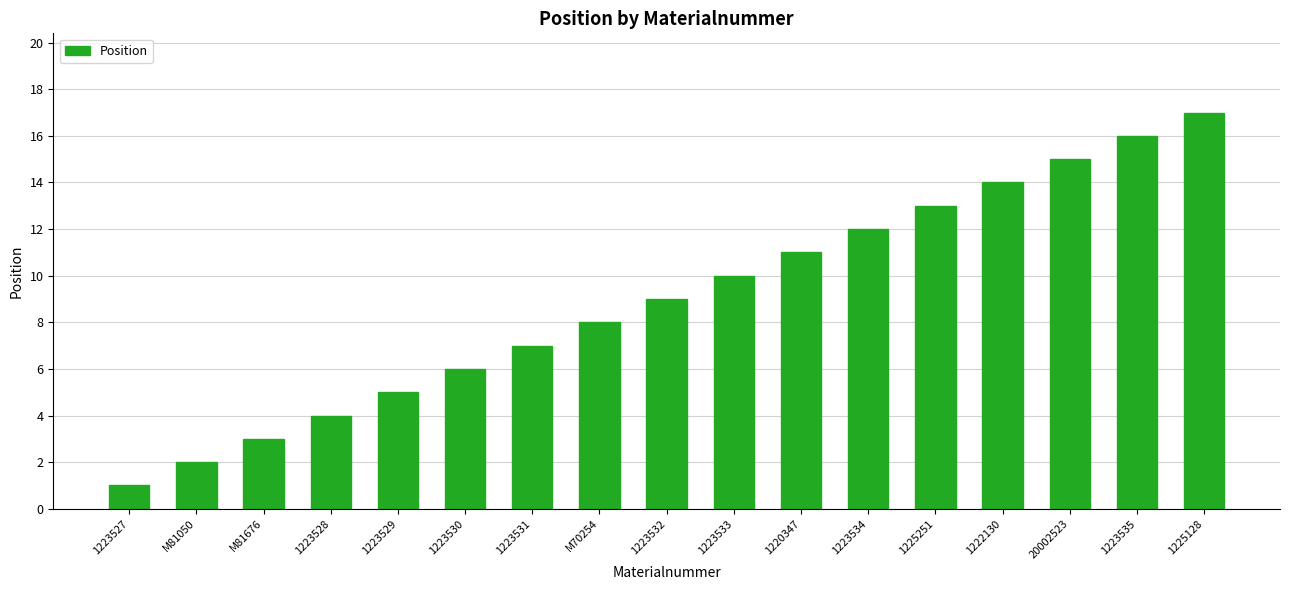

List the labels in order of value, smallest first.

1223527, M81050, M81676, 1223528, 1223529, 1223530, 1223531, M70254, 1223532, 1223533, 1220347, 1223534, 1225251, 1222130, 20002523, 1223535, 1225128